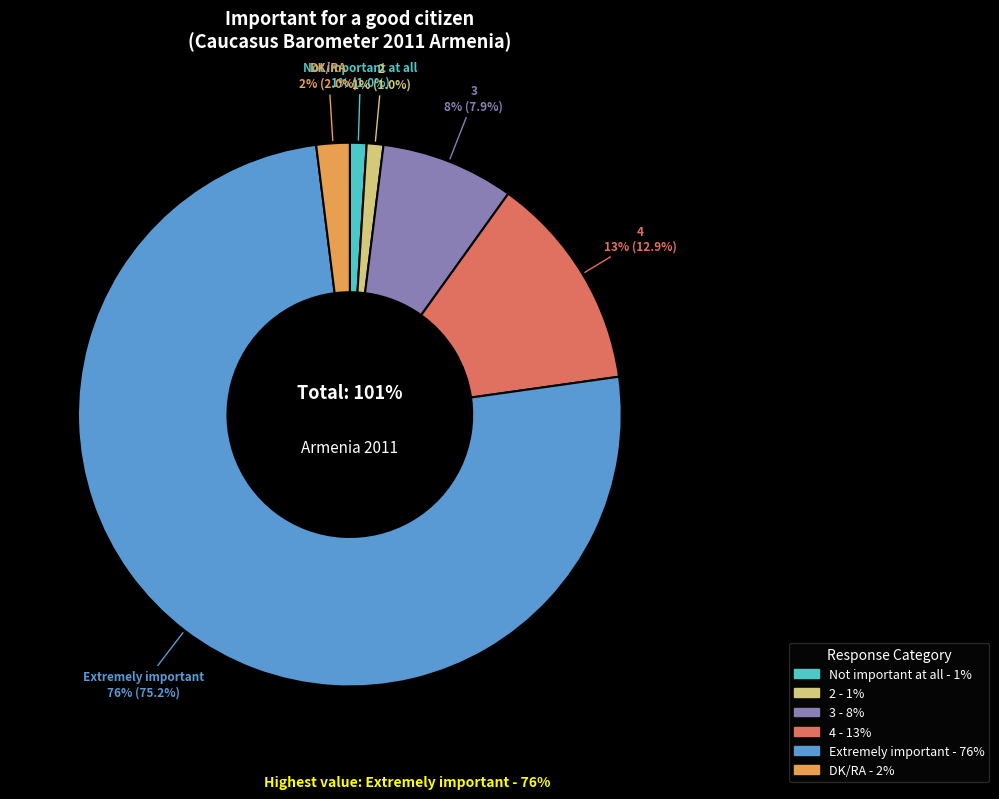

To the nearest percent, what is the difference between the largest and smallest slice percentages?

74%